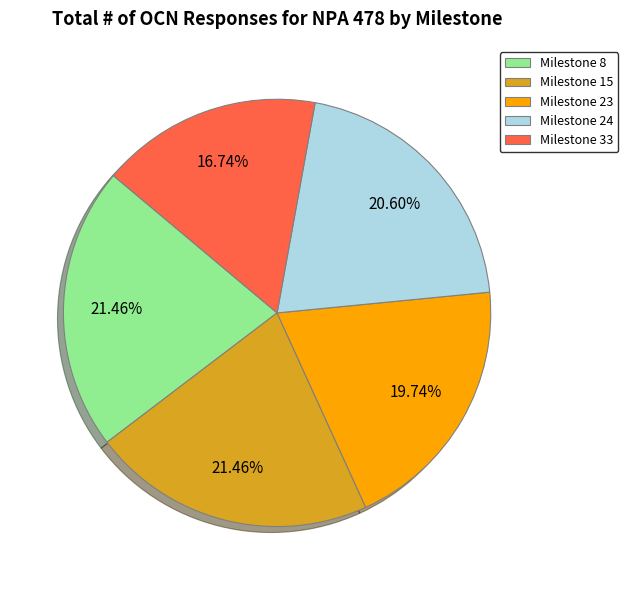

Do Milestone 23 and Milestone 8 together represent more than half of the pie?

No